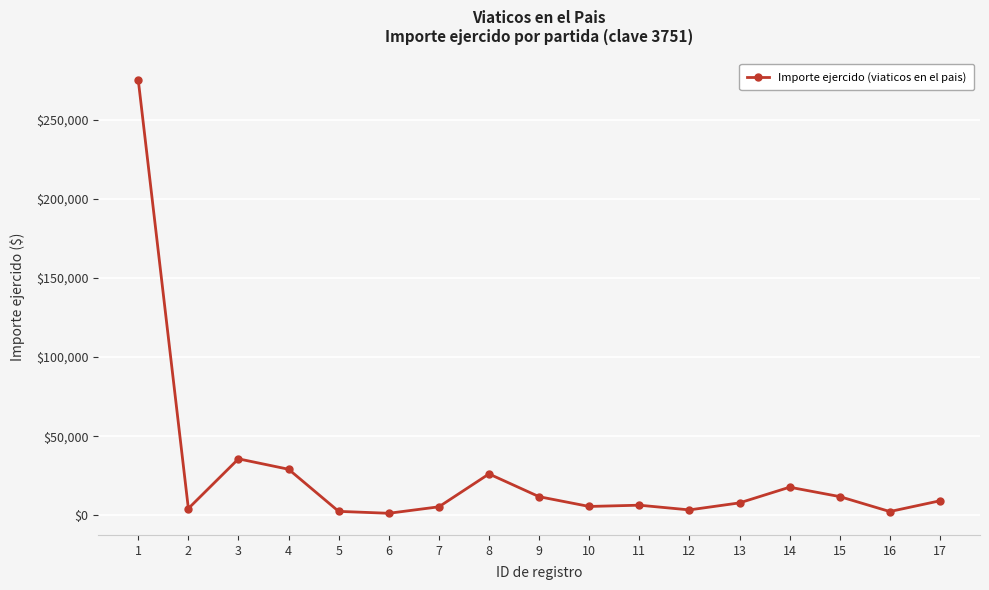

True or false: the data has more than 0 interior local peaks.

True